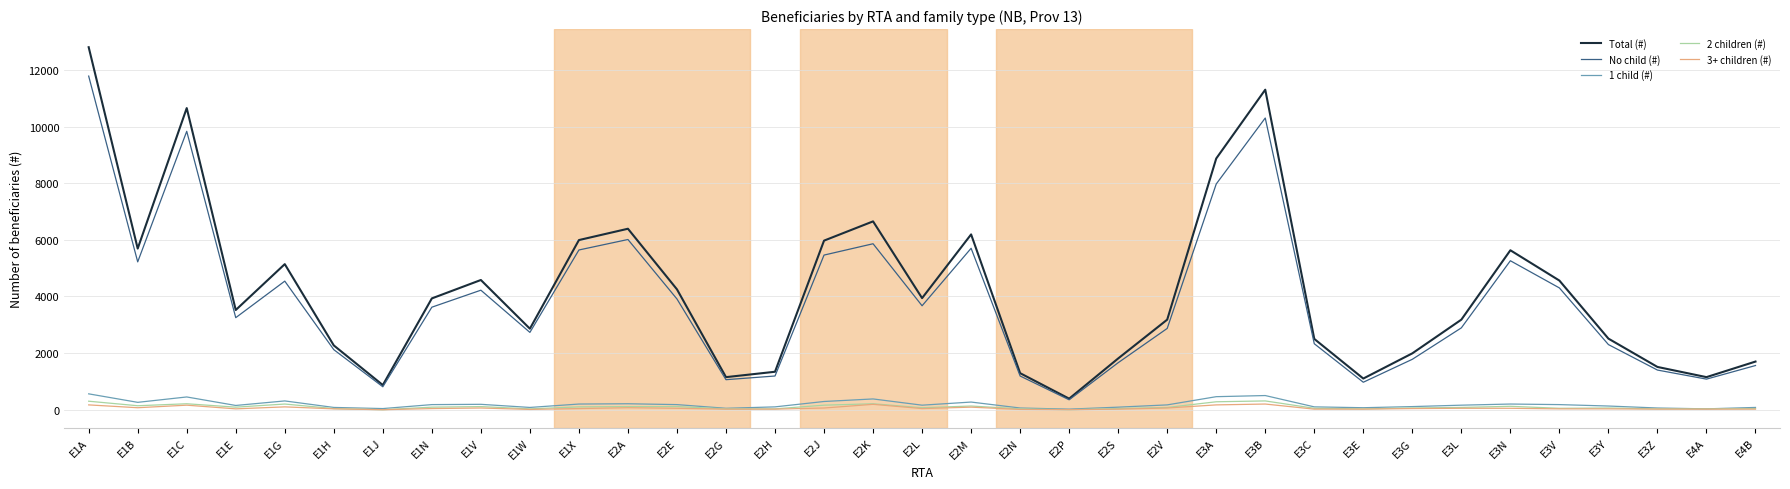

What is the greatest value displayed?

12800